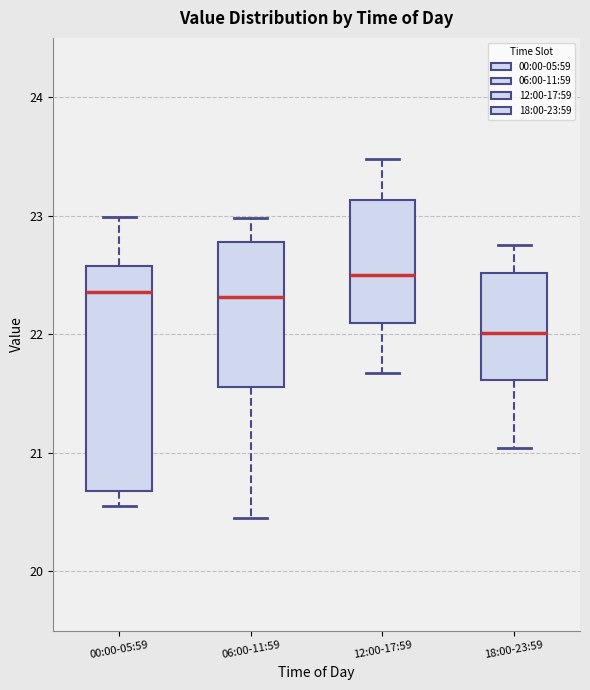

Which box has the highest median line?

12:00-17:59